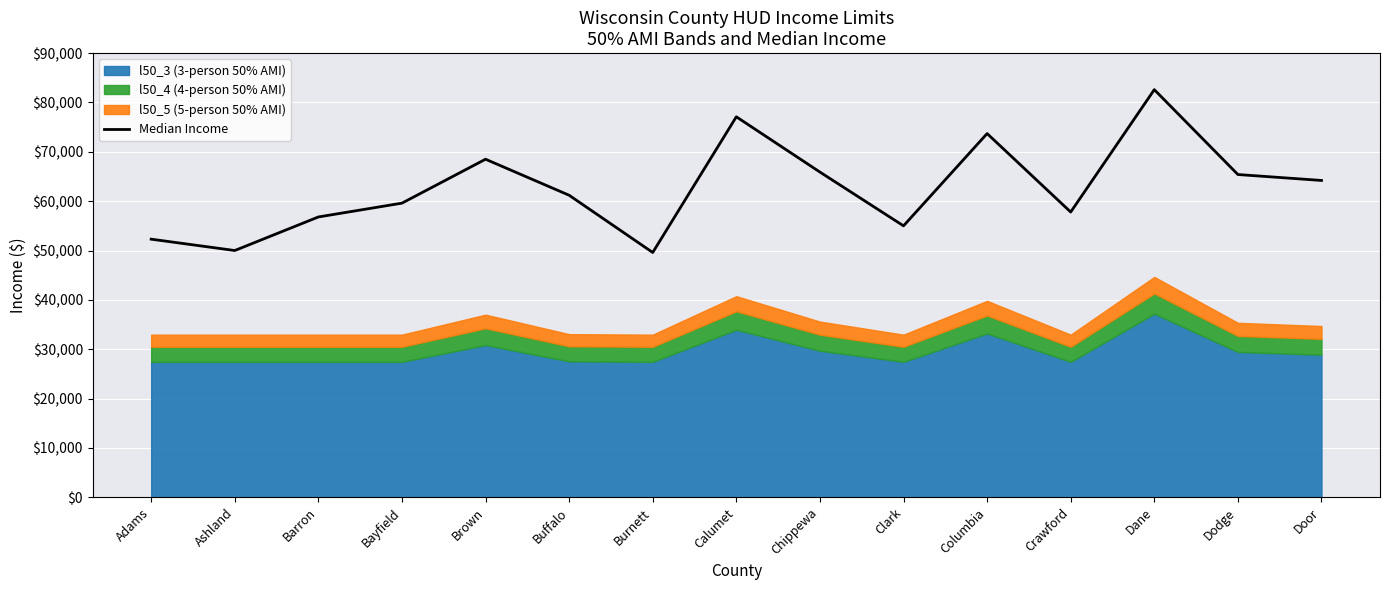

What is the sum of all values?

939700